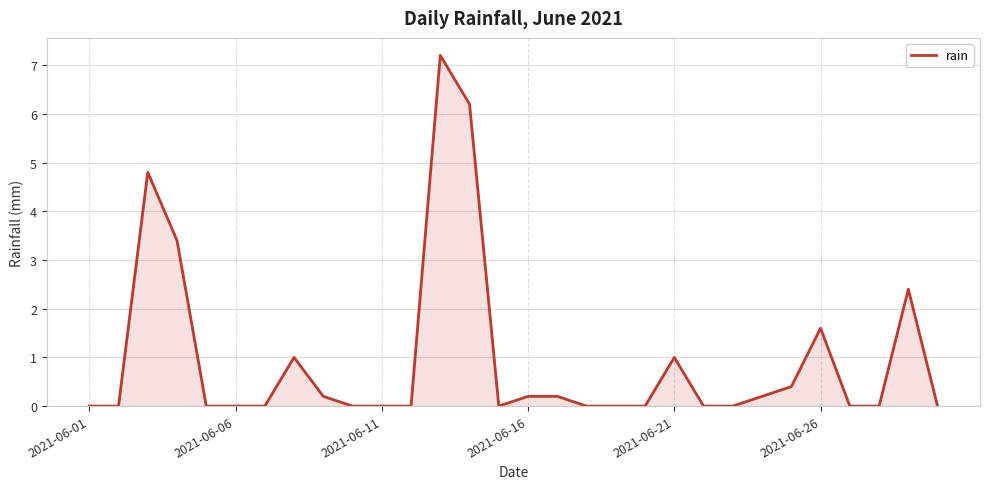

How many lines are shown in the chart?

1